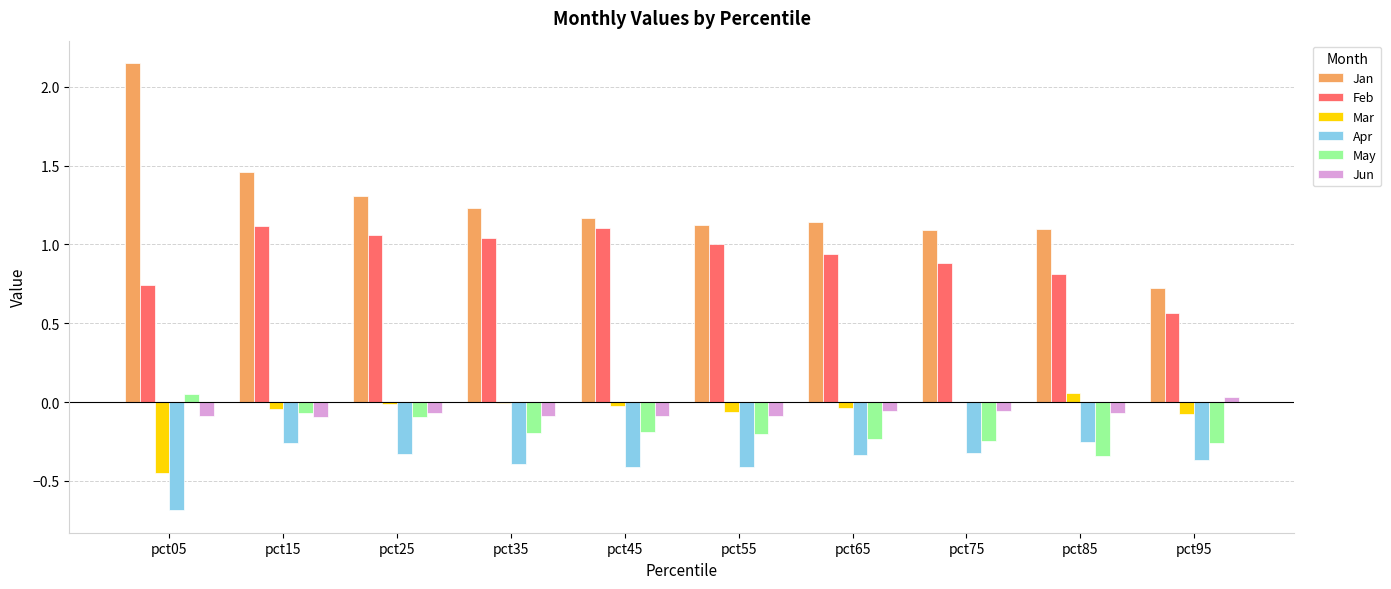

What is the total value across all series at pct75?

1.4